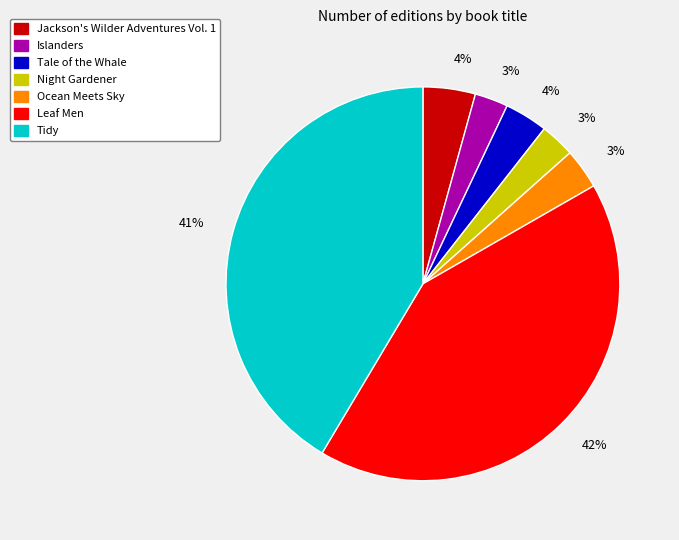

To the nearest percent, what percentage of the pie is Jackson's Wilder Adventures Vol. 1?

4%